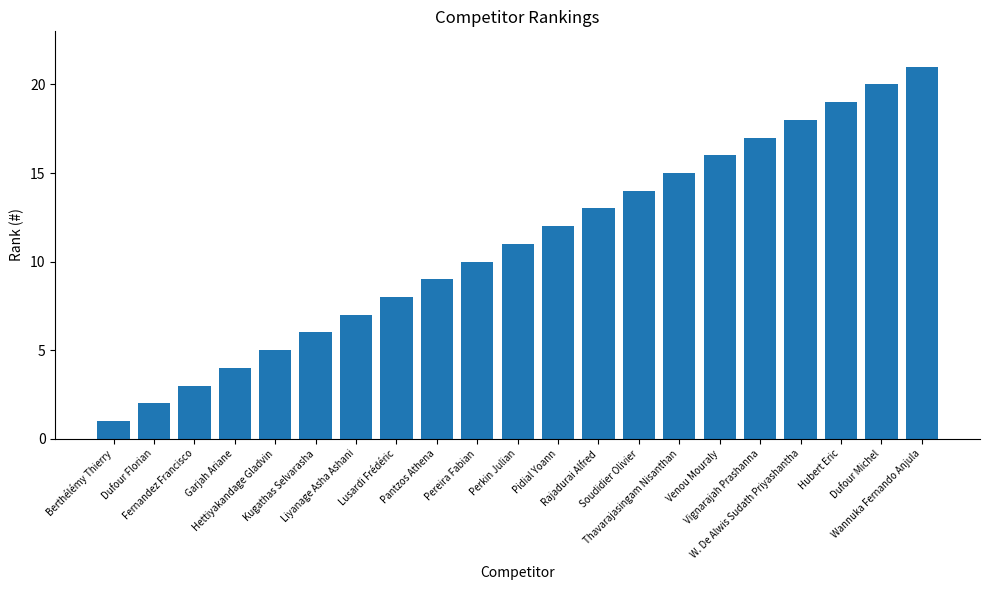

The value at W. De Alwis Sudath Priyashantha is 31. True or false?

False